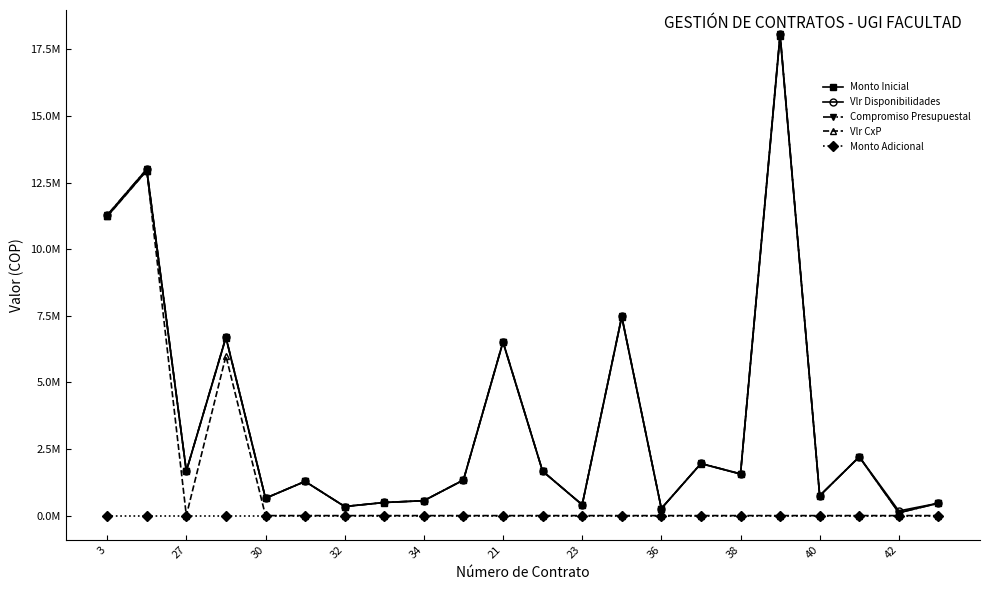

What are all the series names shown in the legend?

Monto Inicial, Vlr Disponibilidades, Compromiso Presupuestal, Vlr CxP, Monto Adicional